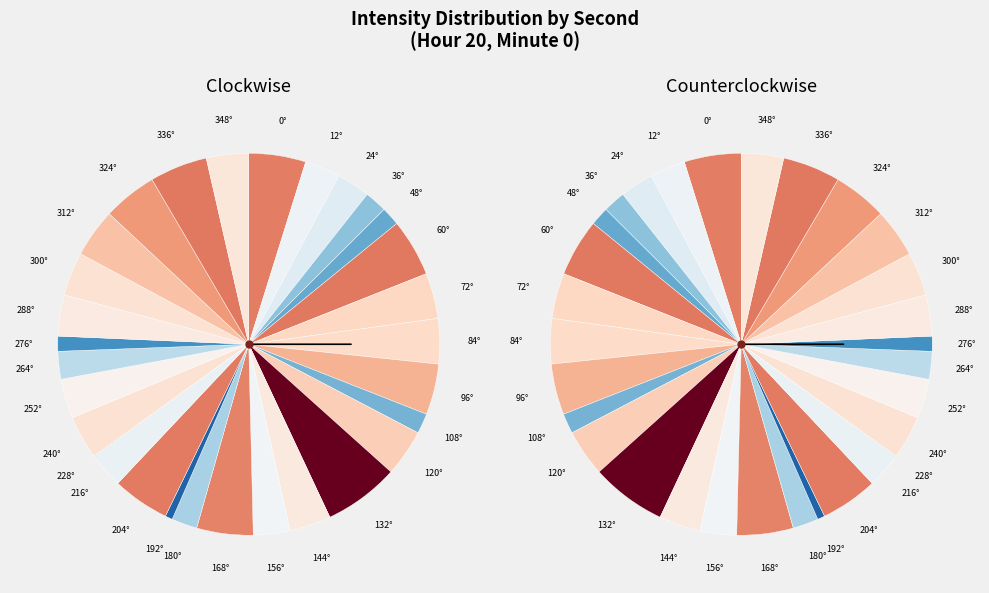

What is the change in value from 6 to 12?

+8.4